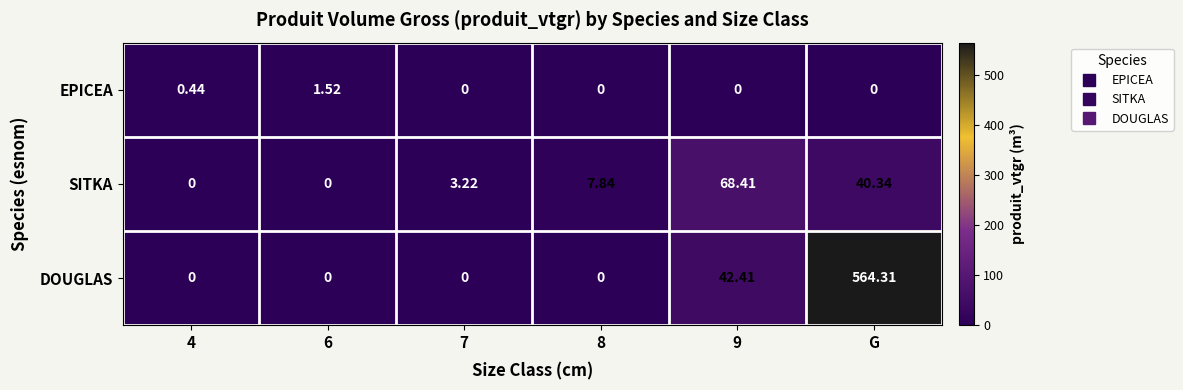

Which category has the highest value in the DOUGLAS series?

G